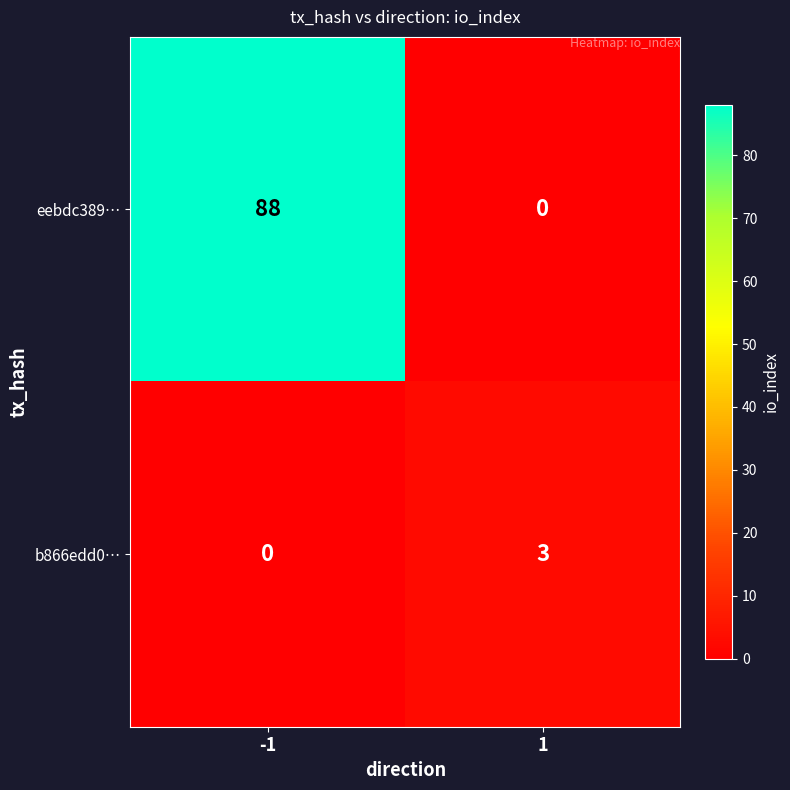

The value of b866edd0… at -1 is 2. True or false?

False